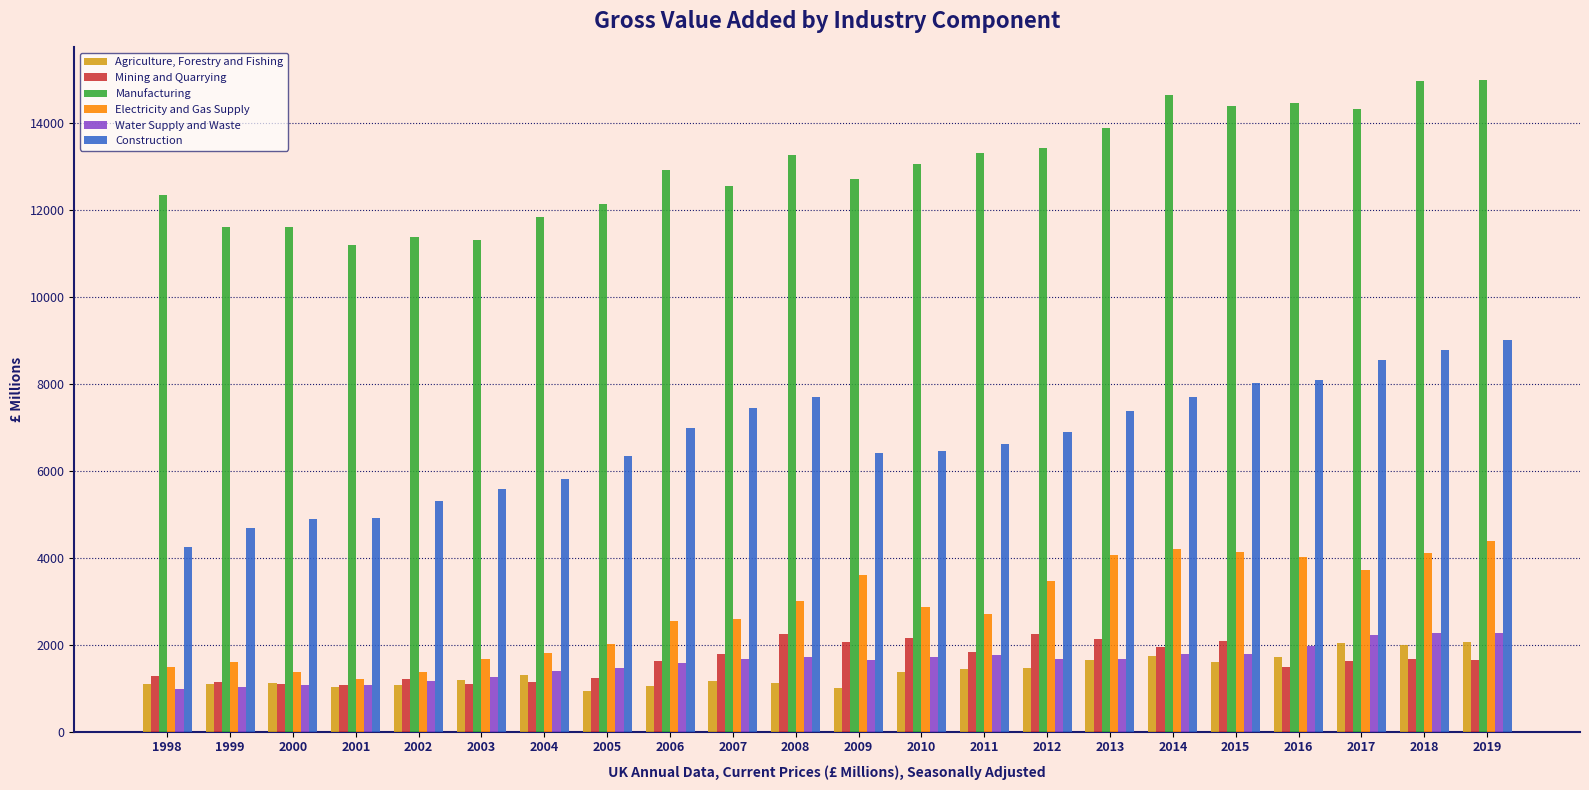

Where does the Manufacturing series first go above 13050?

2008